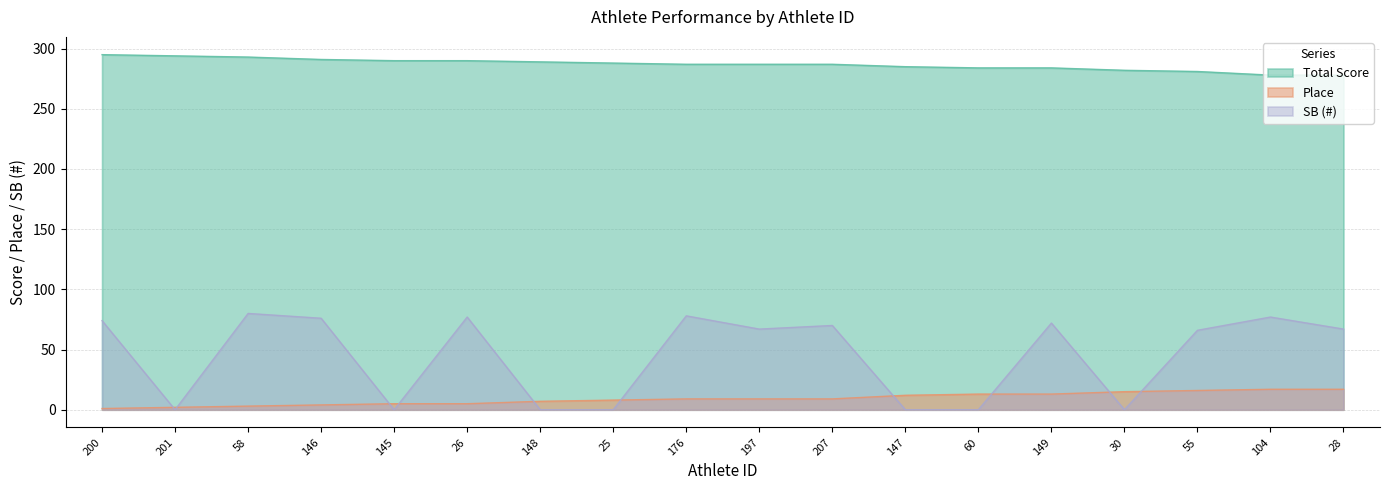

True or false: SB (#) has a value of 76 at 146.

True